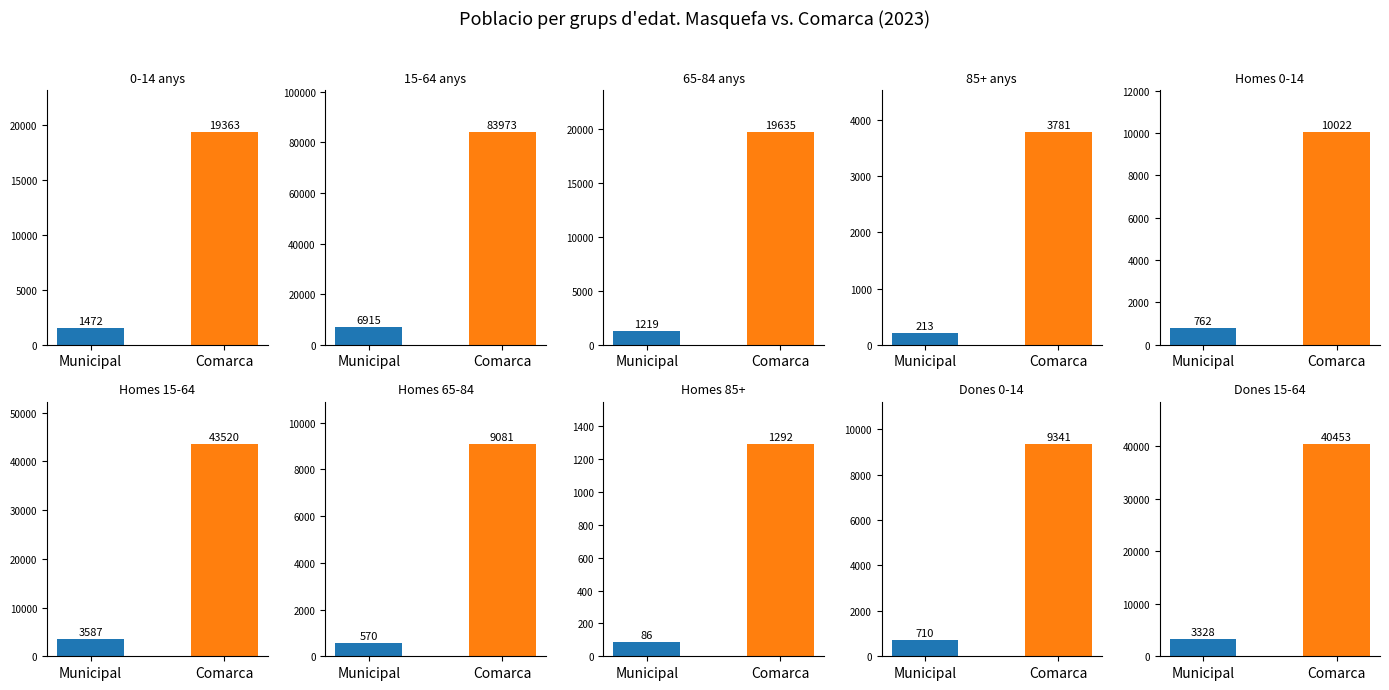

Reading left to right, transcribe all the data shown in this chart.

Municipal (valormun): 0-14 anys=1472	15-64 anys=6915	65-84 anys=1219	85+ anys=213	Homes 0-14=762	Homes 15-64=3587	Homes 65-84=570	Homes 85+=86	Dones 0-14=710	Dones 15-64=3328
Comarca (valorcom): 0-14 anys=19363	15-64 anys=83973	65-84 anys=19635	85+ anys=3781	Homes 0-14=10022	Homes 15-64=43520	Homes 65-84=9081	Homes 85+=1292	Dones 0-14=9341	Dones 15-64=40453